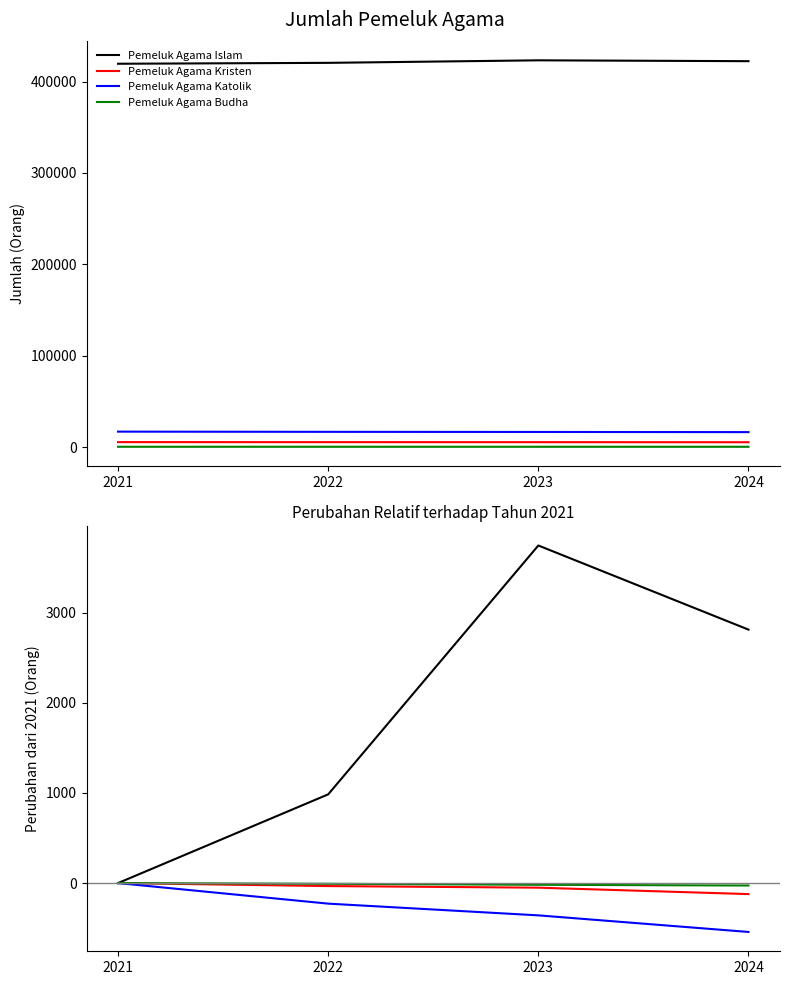

Read the Pemeluk Agama Kristen value at 2023, to the nearest 5.

5625